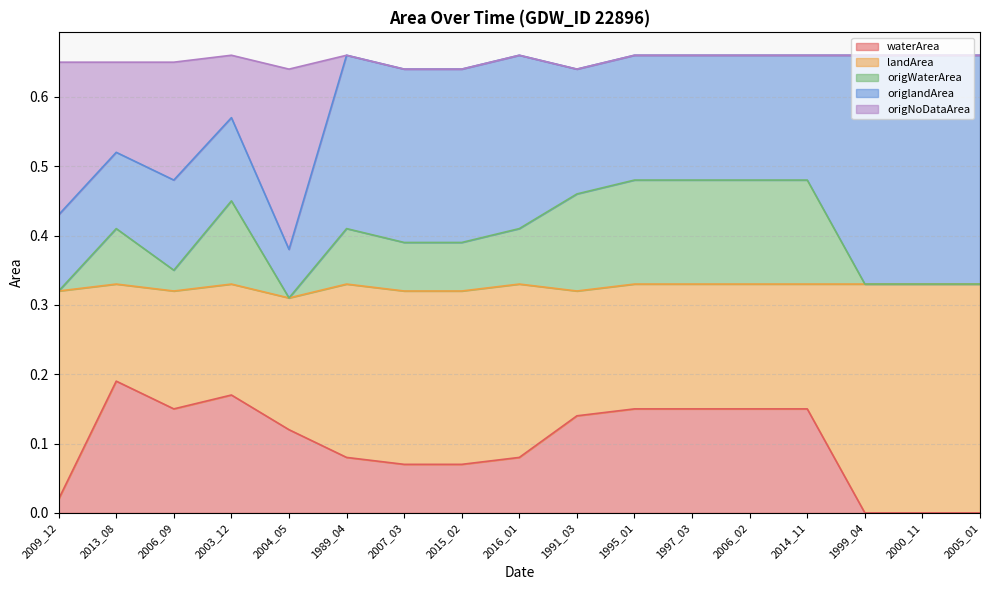

Which label corresponds to the smallest value in the chart?

1999_04